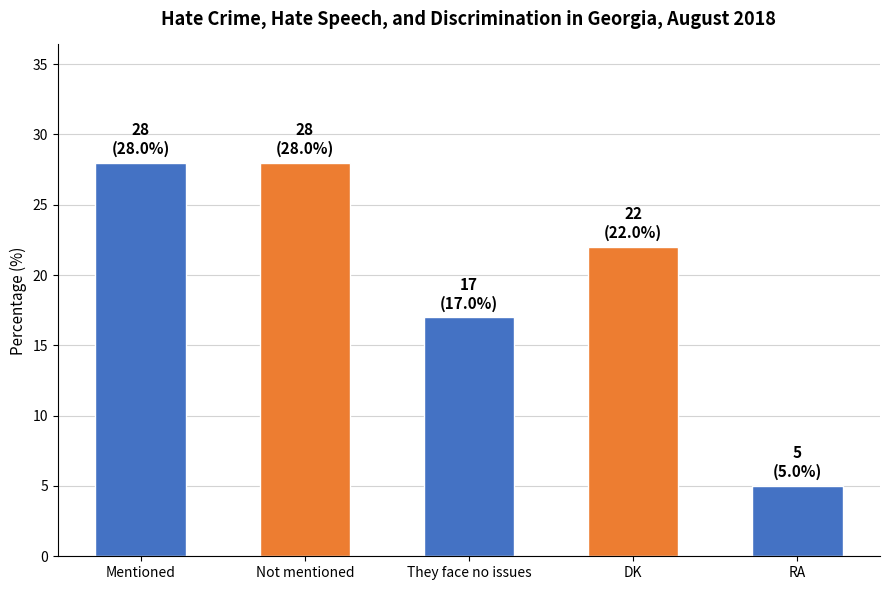

What is the difference between the maximum and minimum values?

23